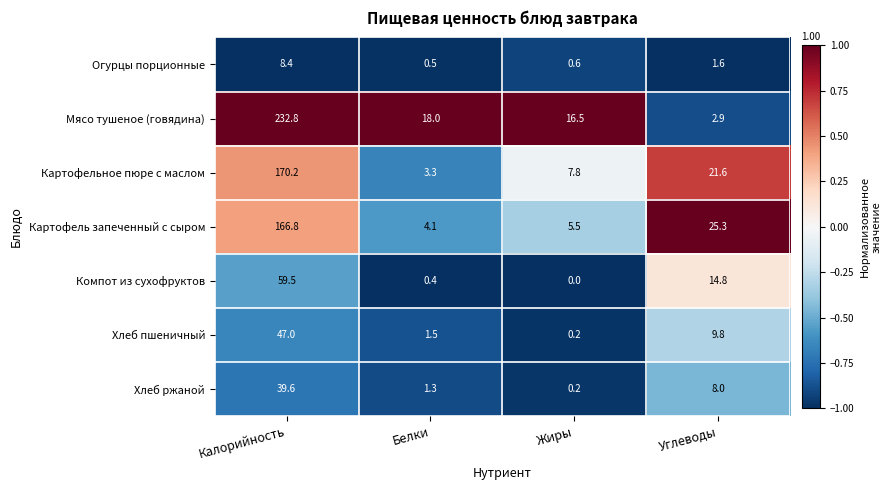

At Калорийность, list the series in order from largest to smallest.

Мясо тушеное (говядина), Картофельное пюре с маслом, Картофель запеченный с сыром, Компот из сухофруктов, Хлеб пшеничный, Хлеб ржаной, Огурцы порционные